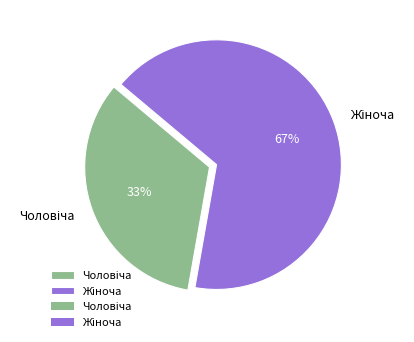

Is there a majority slice in this chart?

Yes